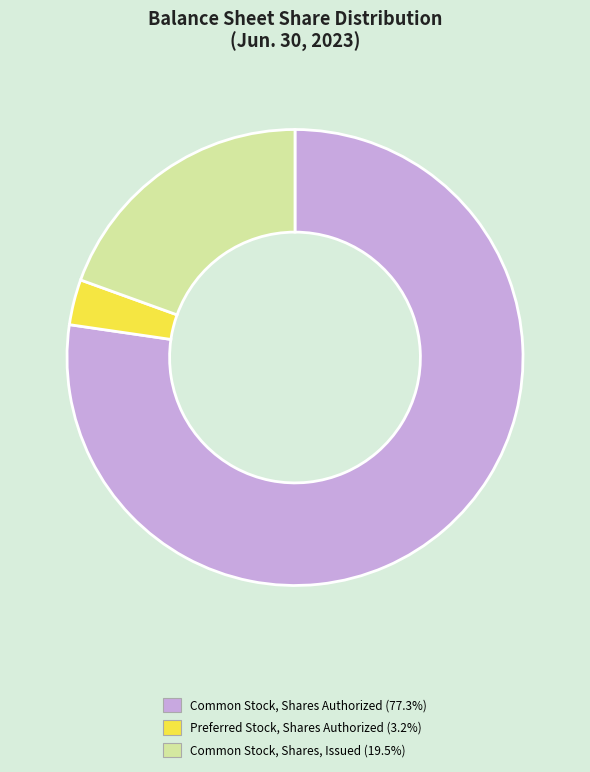

Approximately how many times larger is the value at Common Stock, Shares, Issued compared to Common Stock, Shares Authorized?

0.3